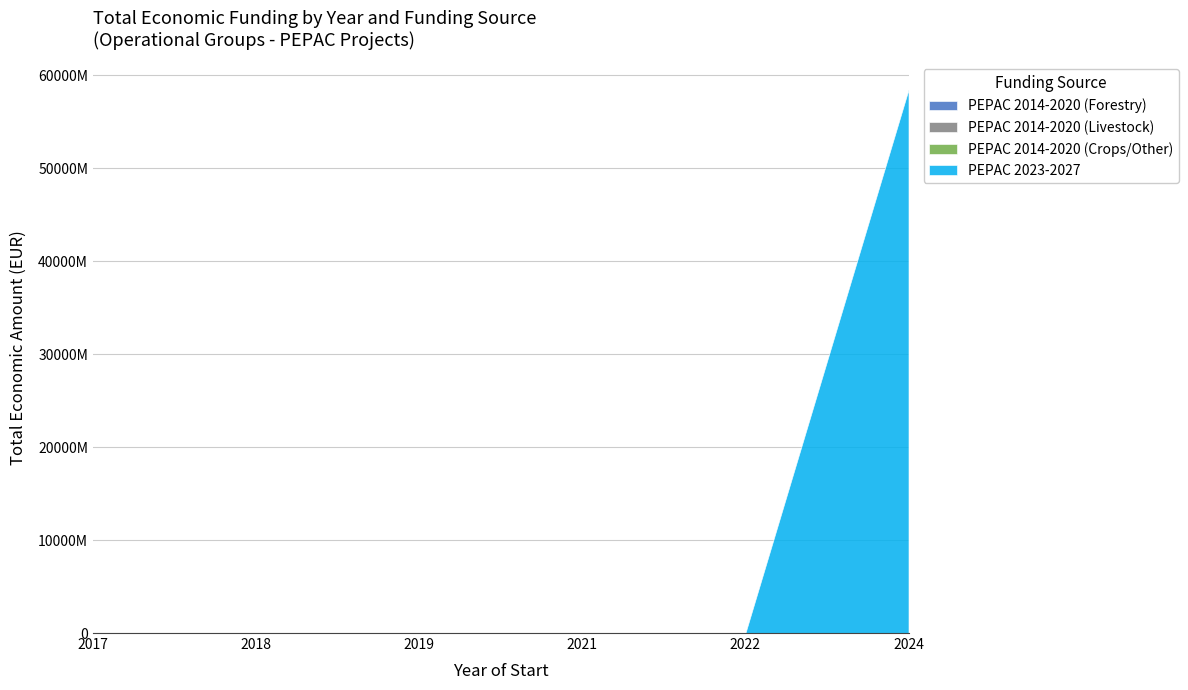

The value of PEPAC 2014-2020 (Forestry) at 2018 is 128638. True or false?

False